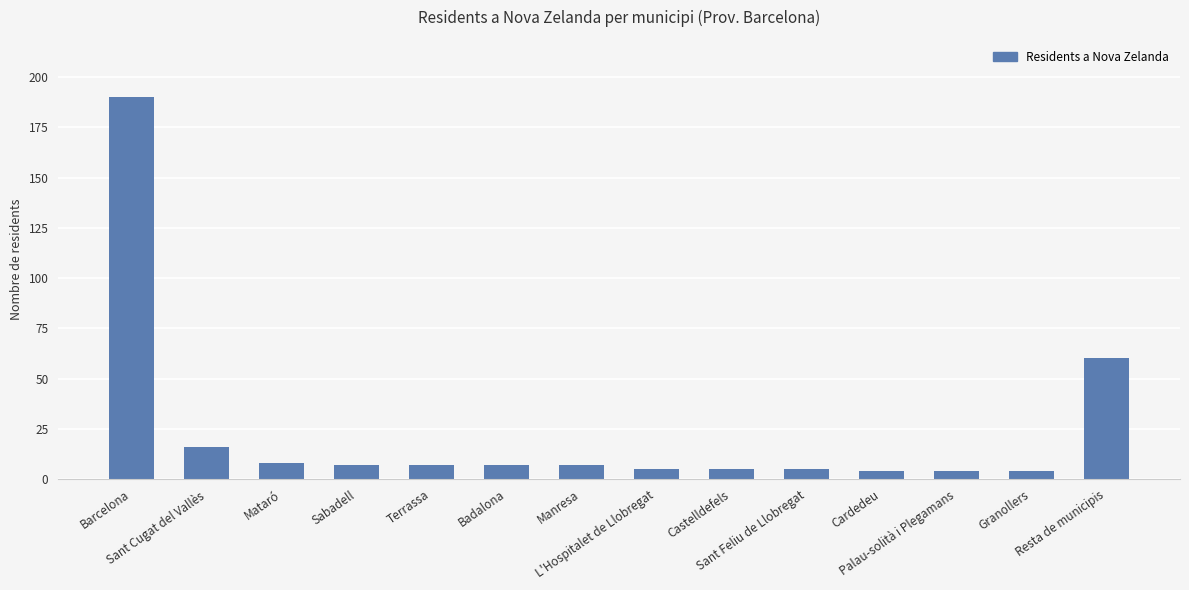

Where is the data nearest to the value 97?

Resta de municipis